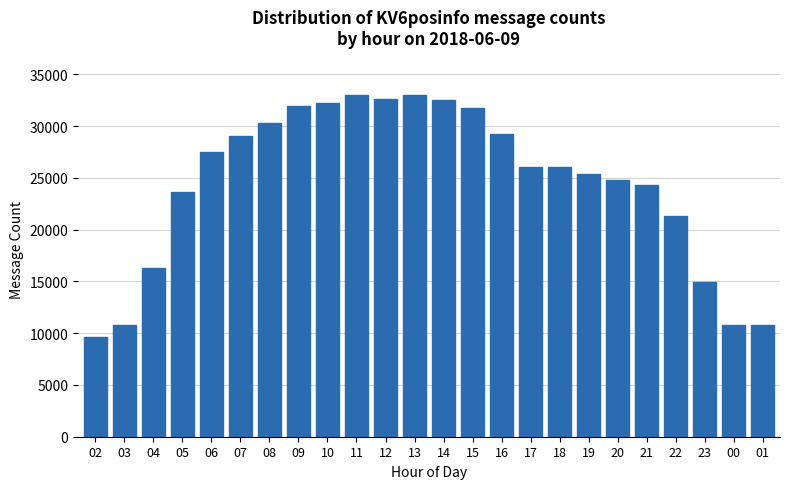

What is the change in value from 05 to 19?

+1780